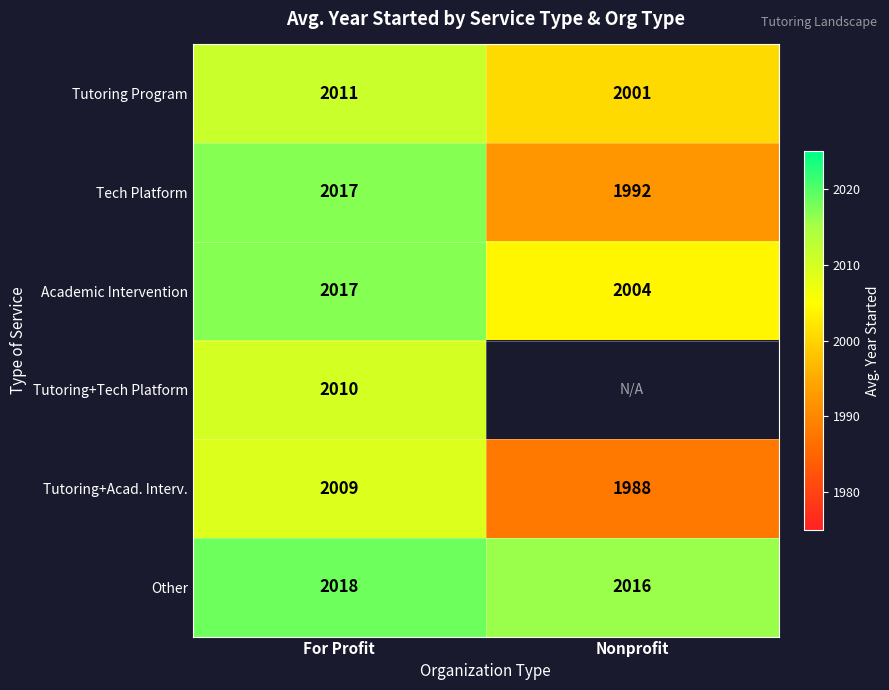

Which category has the highest value in the Other series?

For Profit